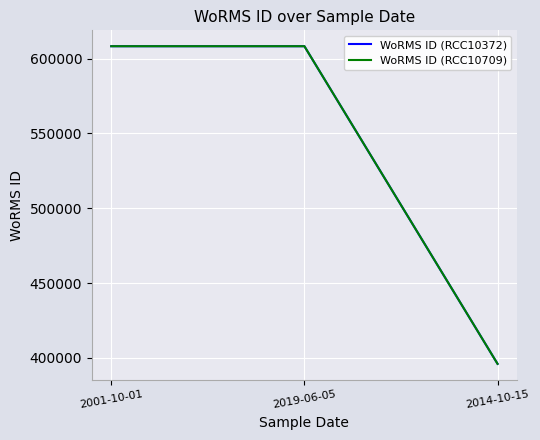

Does the chart display data point markers on the line(s)?

No